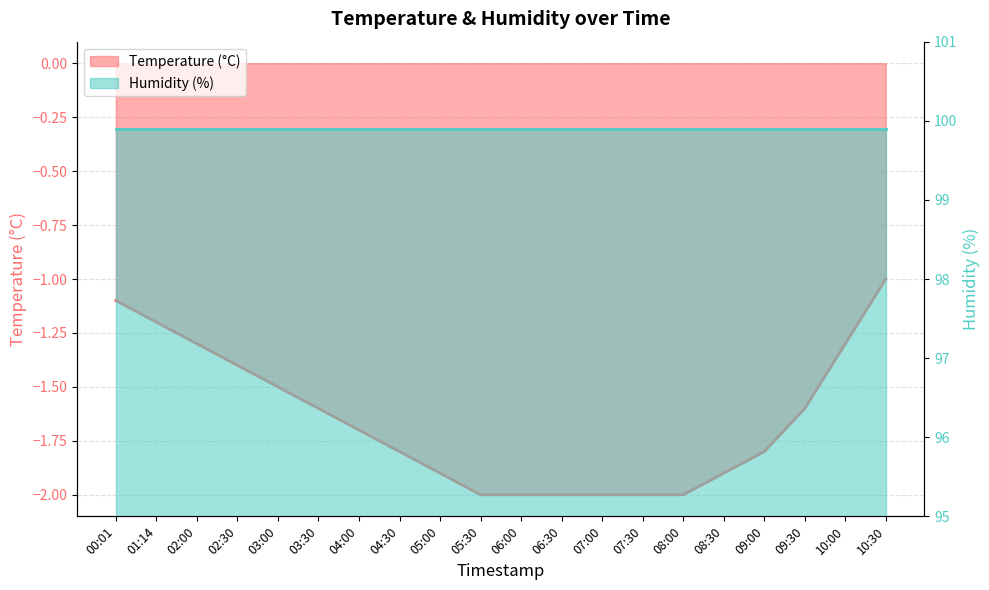

The chart shows a value of -3.3 at 06:30. True or false?

False